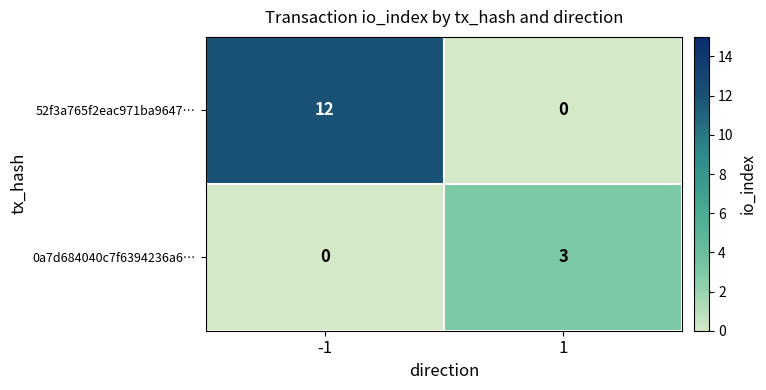

At which category is the sum across all series the highest?

-1